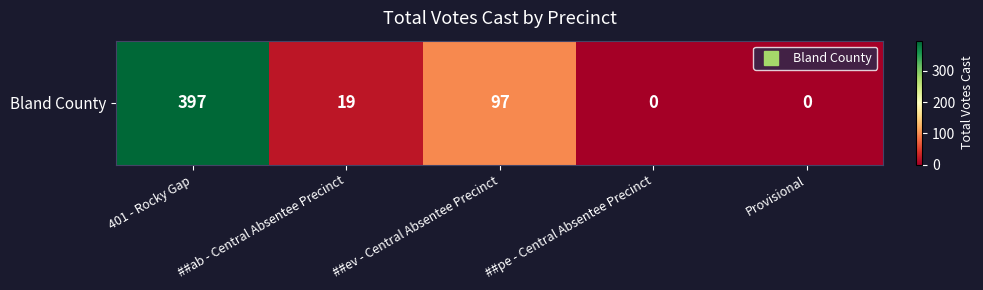

What is the sum of the values at Provisional and ##ab - Central Absentee Precinct?

19